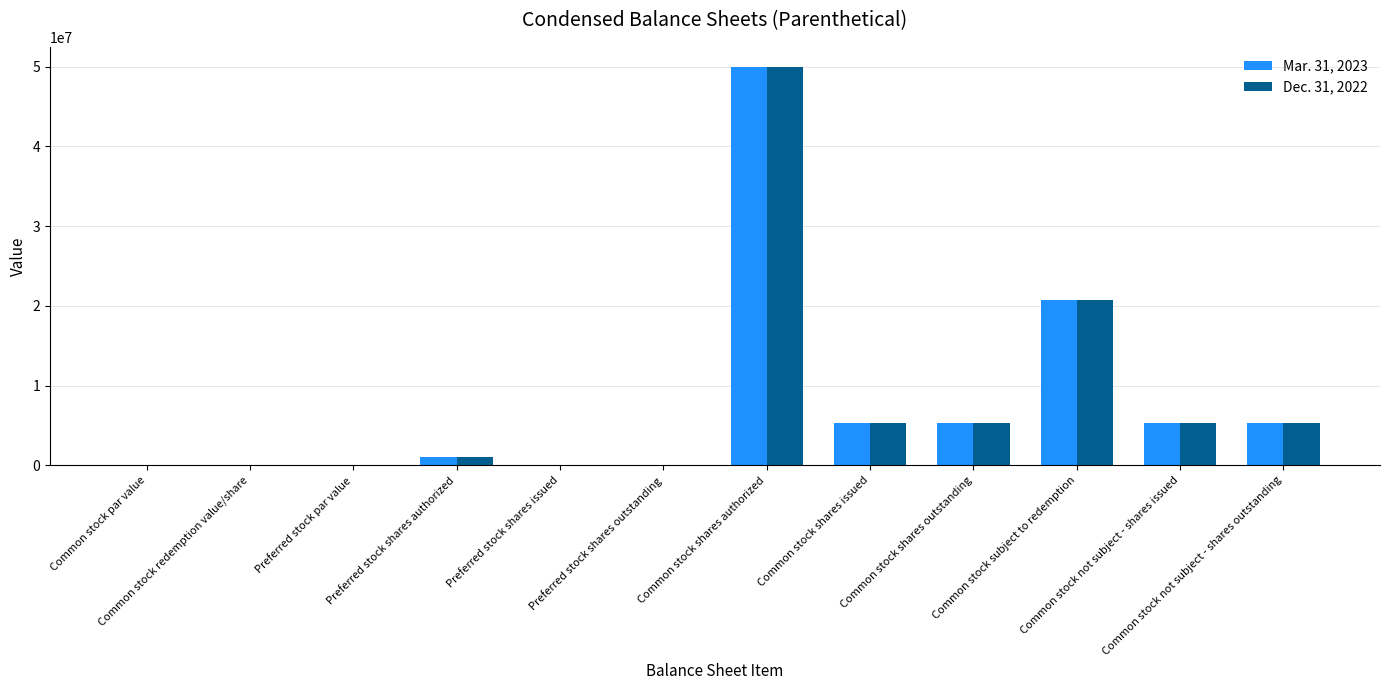

Where is Mar. 31, 2023 nearest to the value 25000000?

Common stock subject to redemption